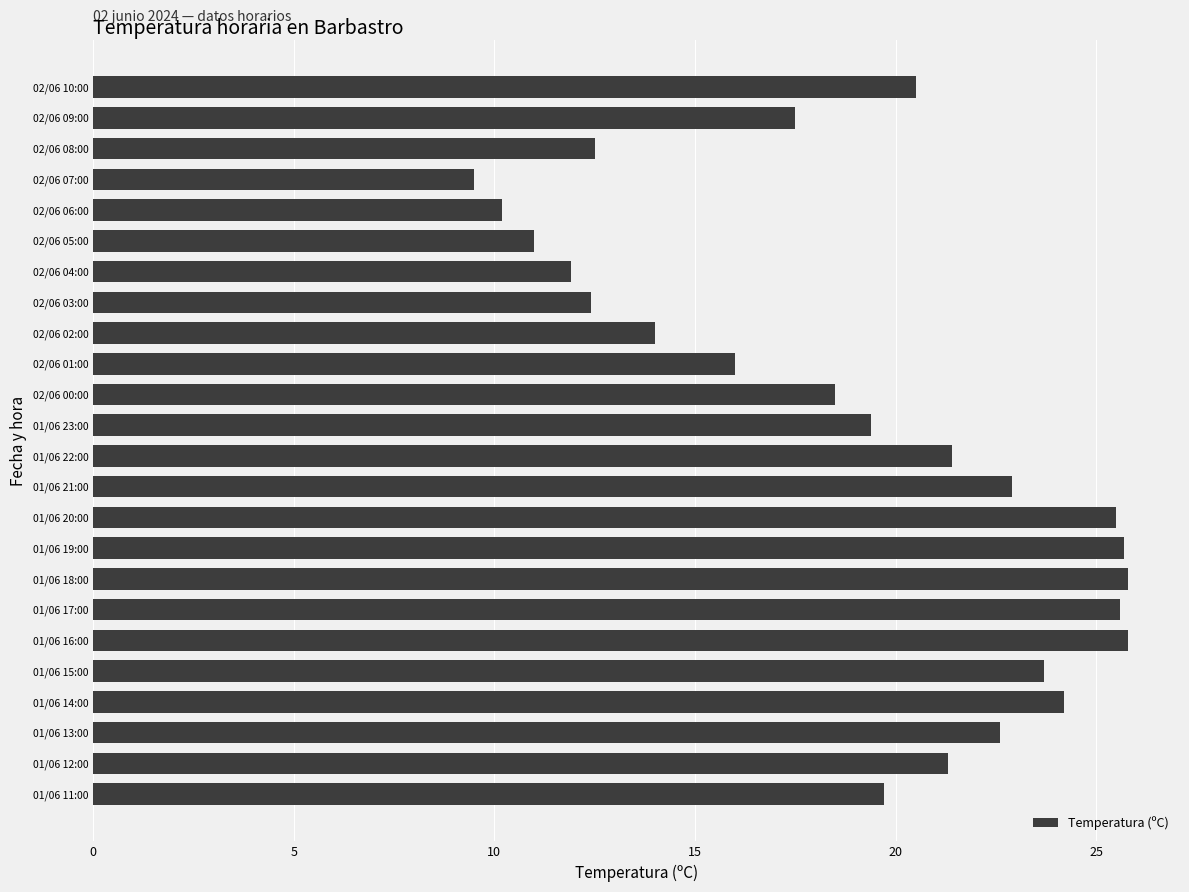

How many values are below 20?

12